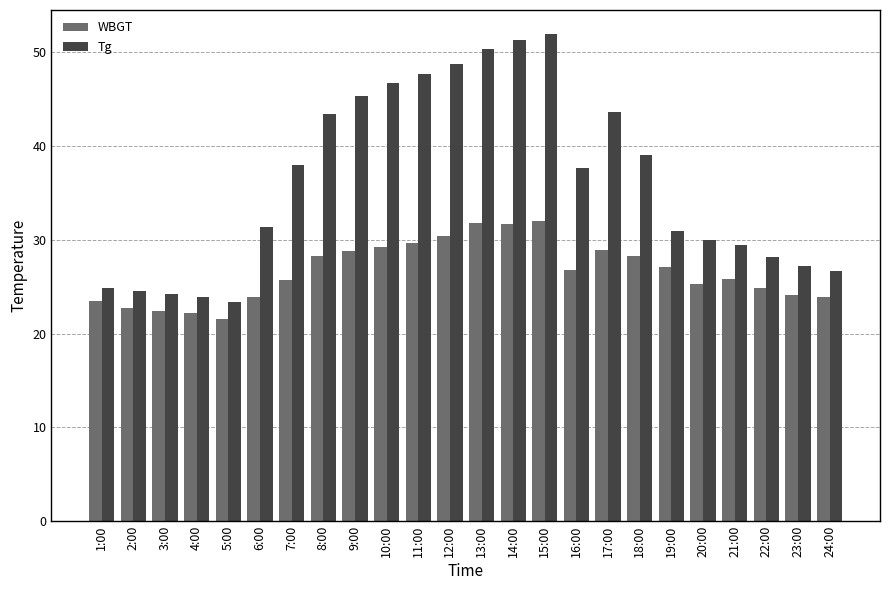

At 14:00, list the series in order from smallest to largest.

WBGT, Tg